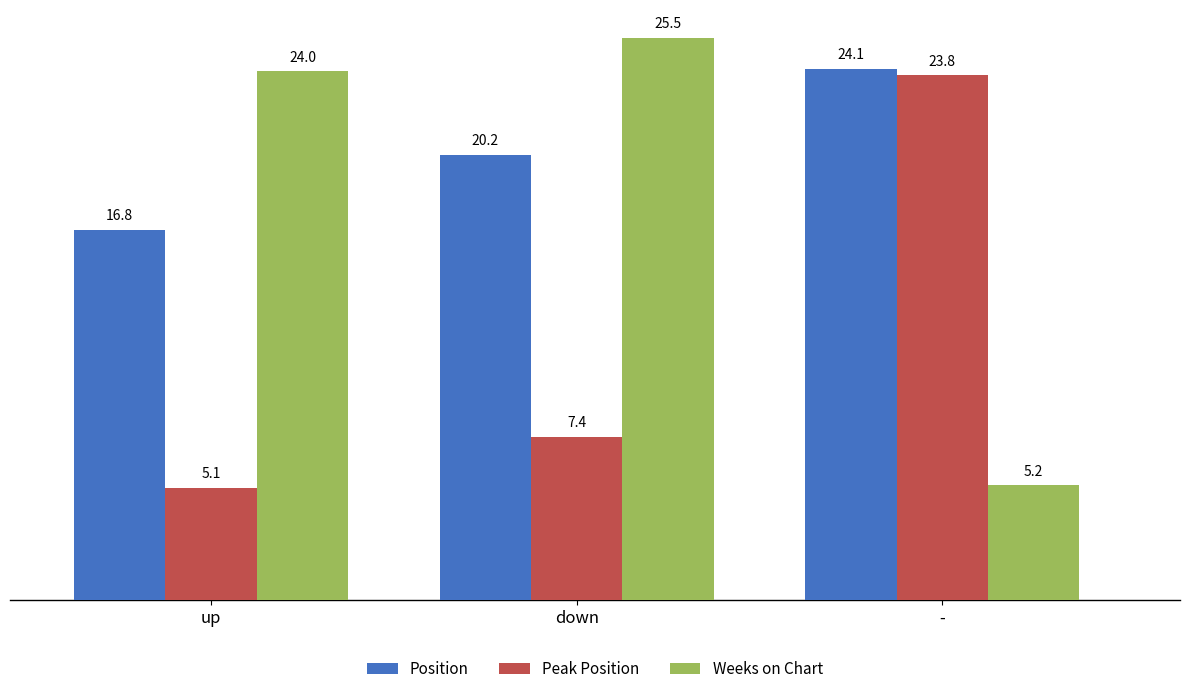

At how many categories does at least one series exceed 6?

3